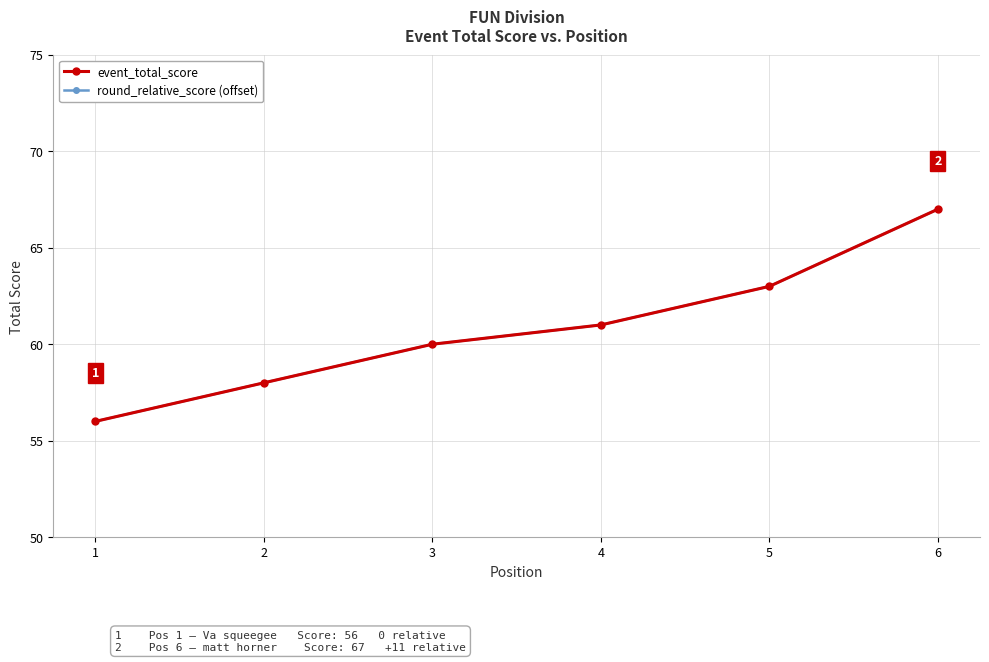

Which series has the largest range (max minus min)?

event_total_score